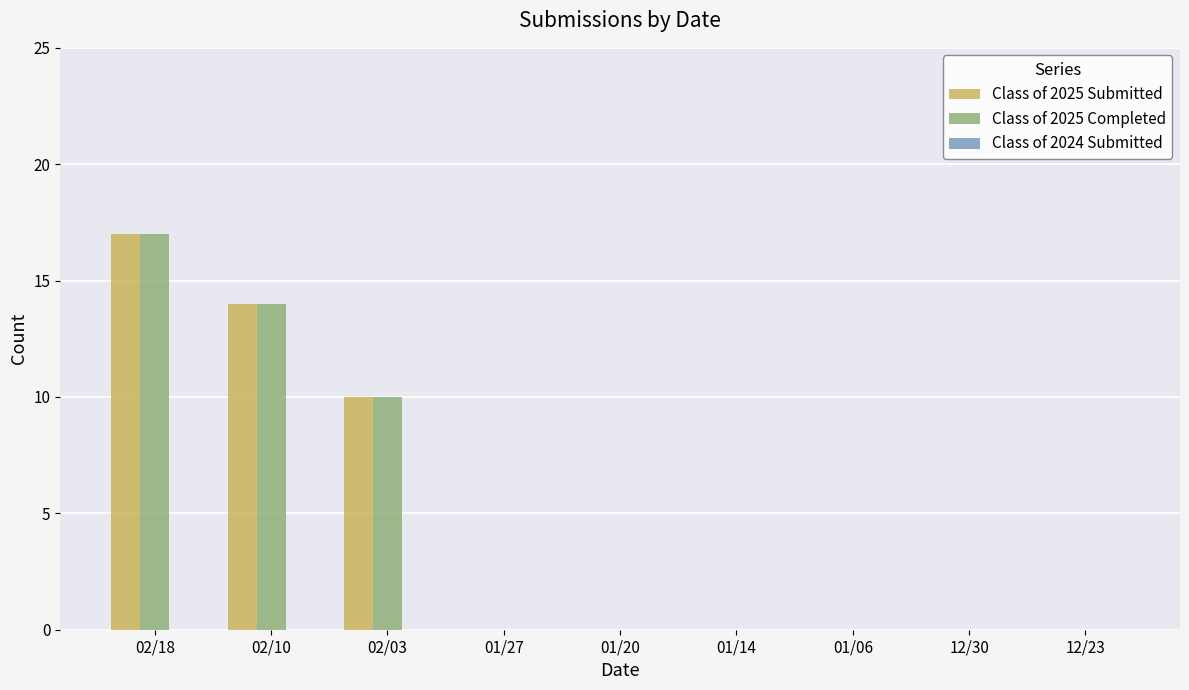

At which category is the sum across all series the highest?

02/18